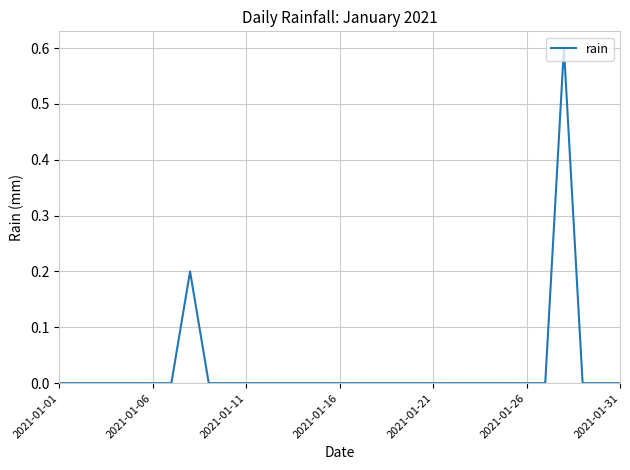

What is the difference between the maximum and minimum values?

0.6